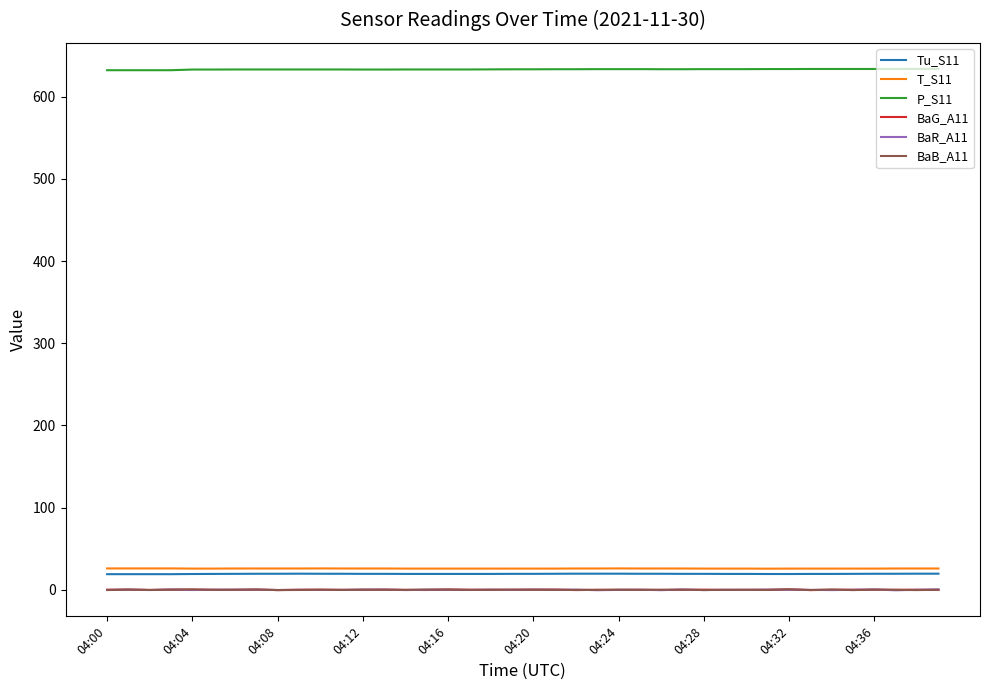

What is the highest value of the BaR_A11 series?

0.6